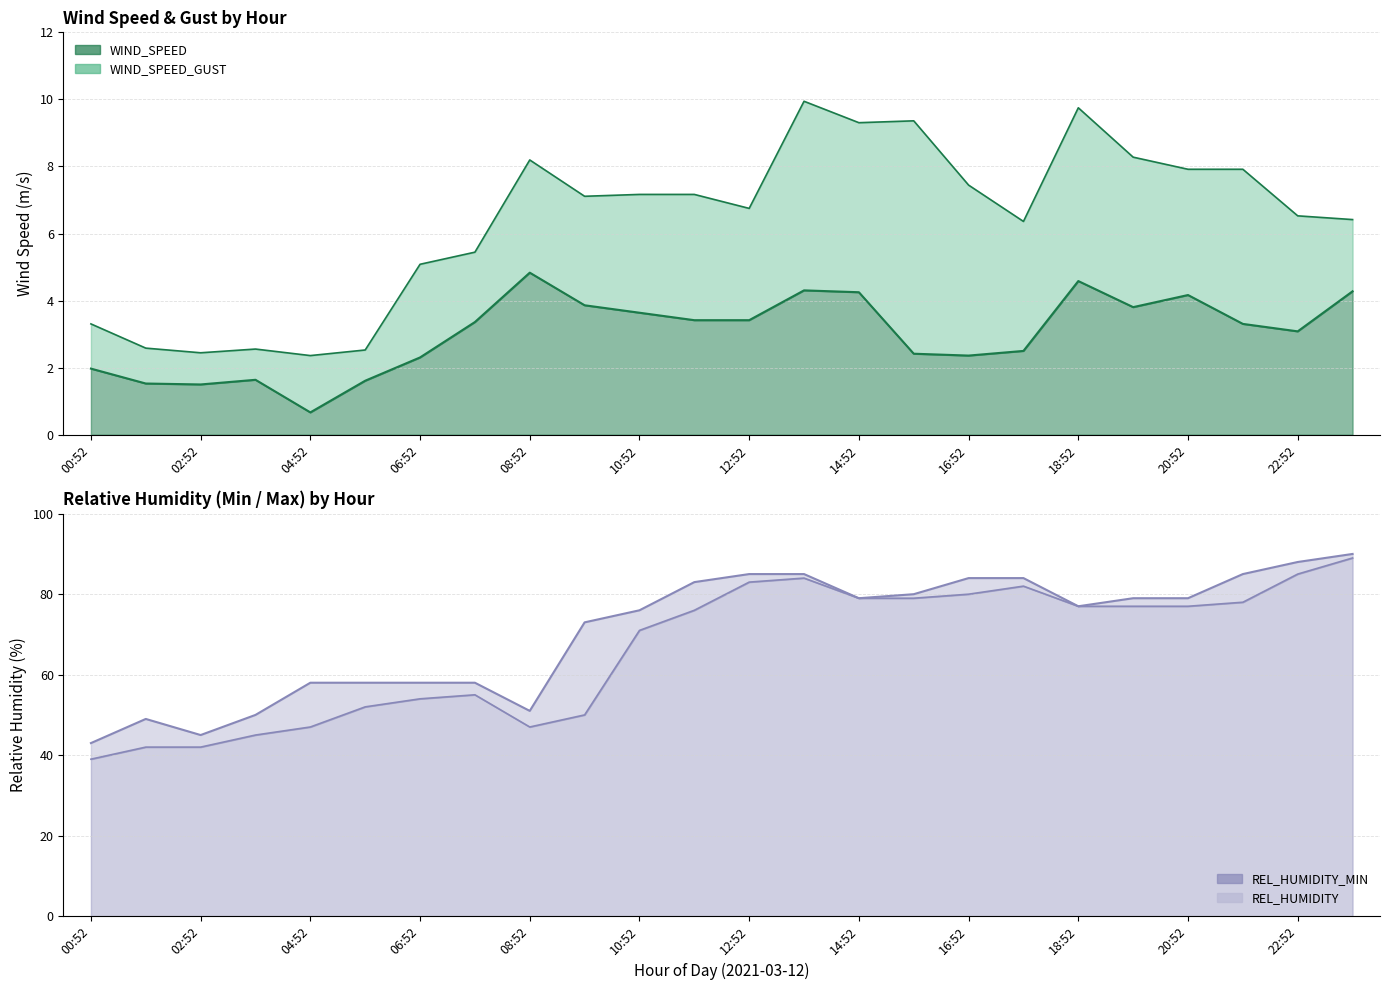

At which category is the sum across all series the highest?

23:52